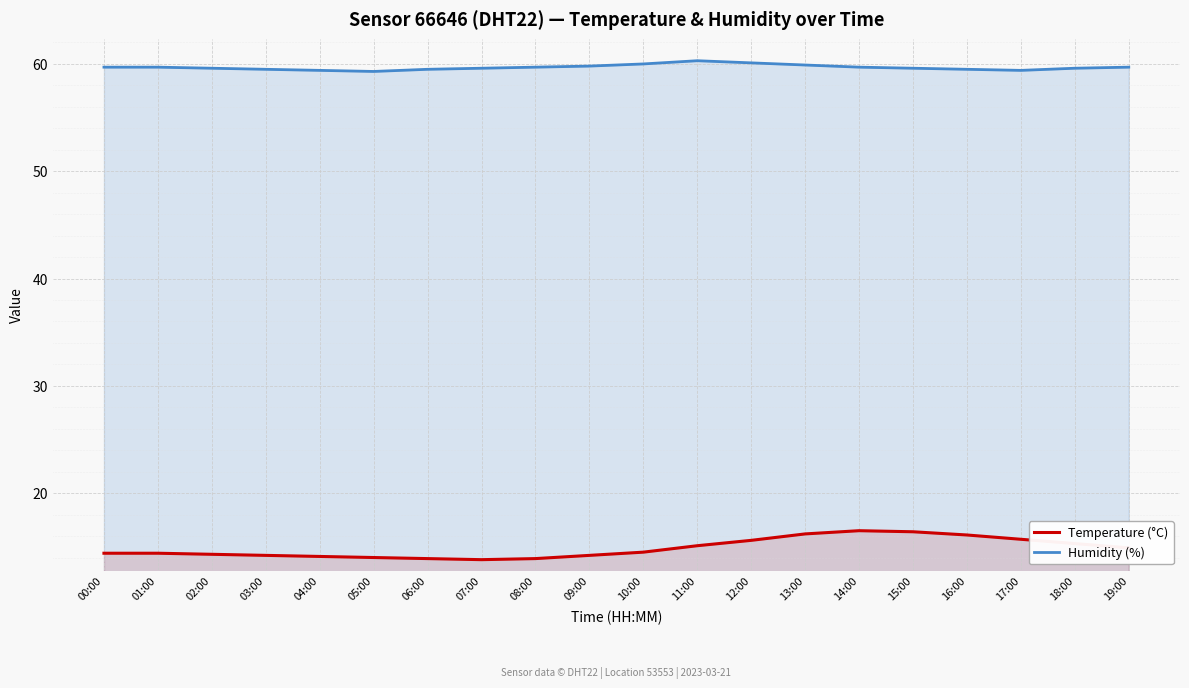

What is the label of the 7th point from the right?

13:00